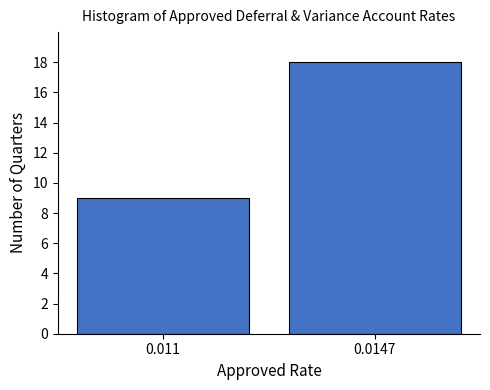

Reading right to left, extract all data points from this chart.

0.0147=18	0.011=9